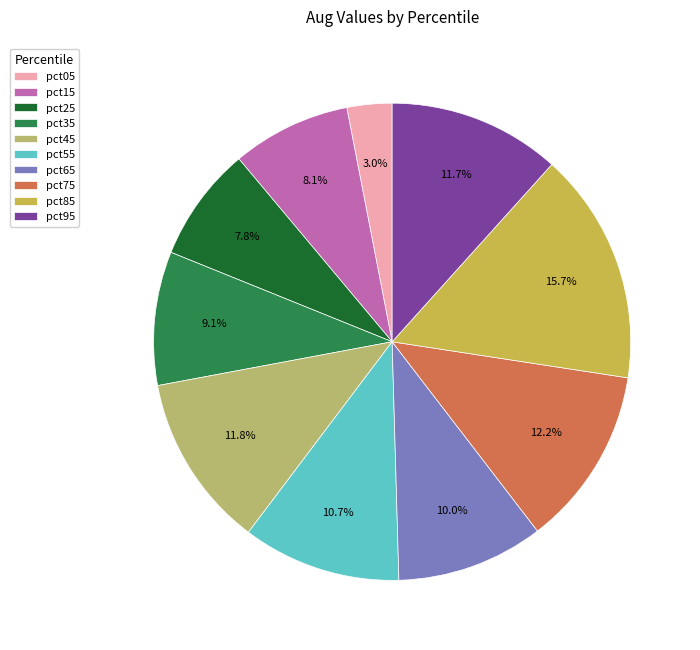

What is the total percentage of pct85 and pct25?

23.5%